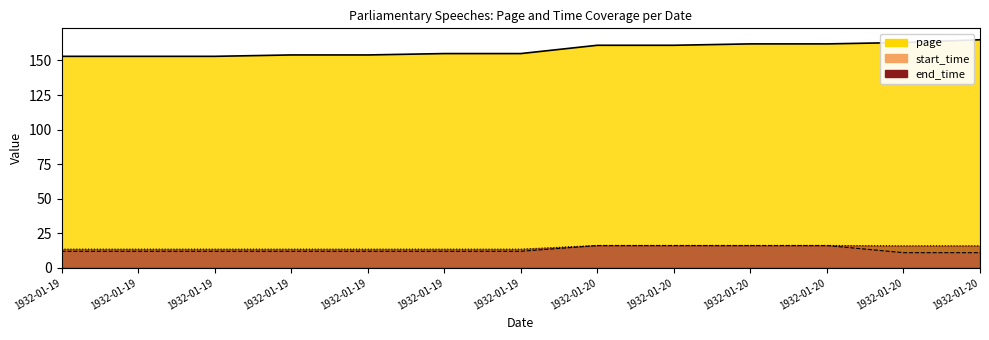

Rank the categories by page value from lowest to highest.

1932-01-19, 1932-01-19, 1932-01-19, 1932-01-19, 1932-01-19, 1932-01-19, 1932-01-19, 1932-01-20, 1932-01-20, 1932-01-20, 1932-01-20, 1932-01-20, 1932-01-20